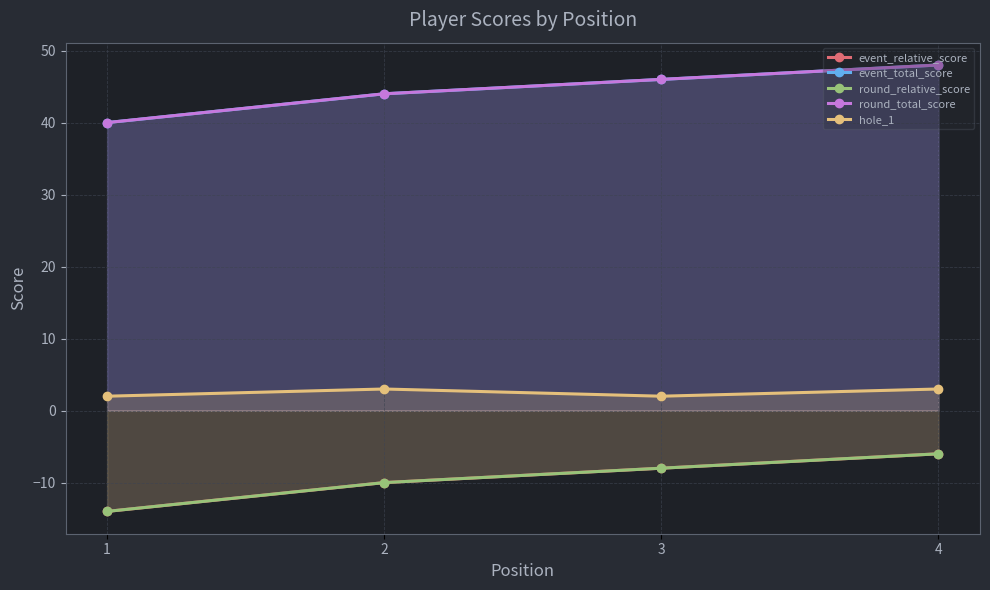

The value of event_relative_score at 4 is -6. True or false?

True